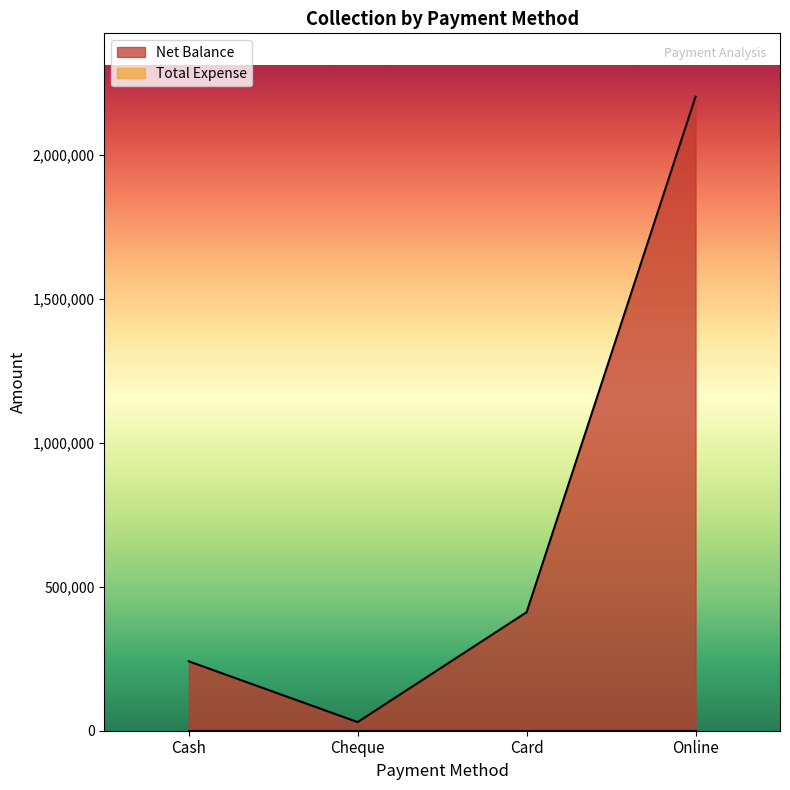

At which label does the data first exceed 411500?

Online